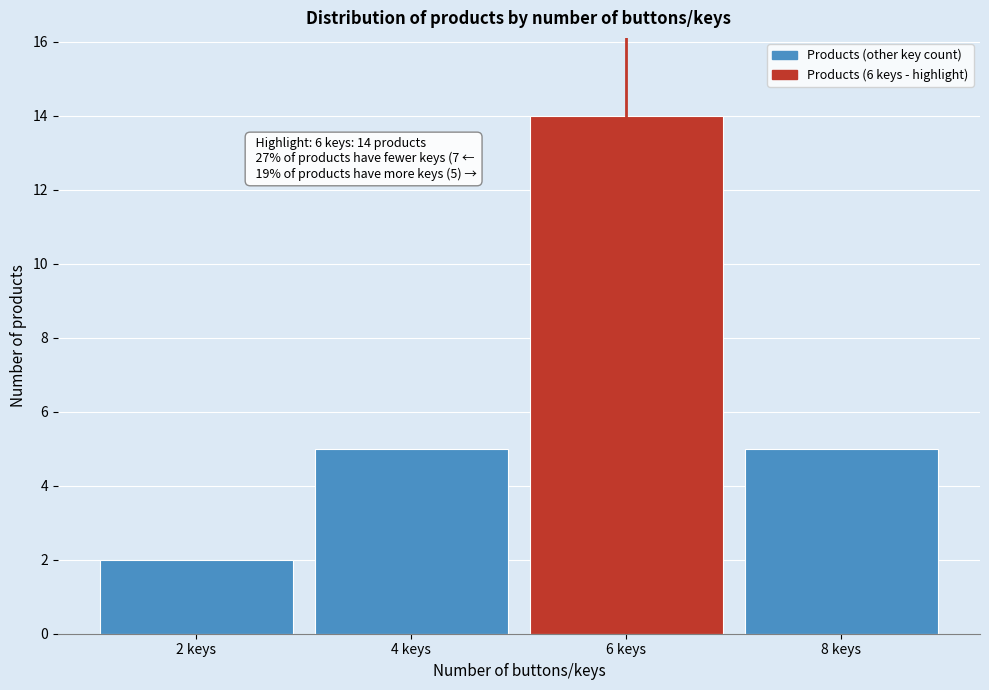

Reading left to right, transcribe all the data shown in this chart.

2 keys=2	4 keys=5	6 keys=14	8 keys=5